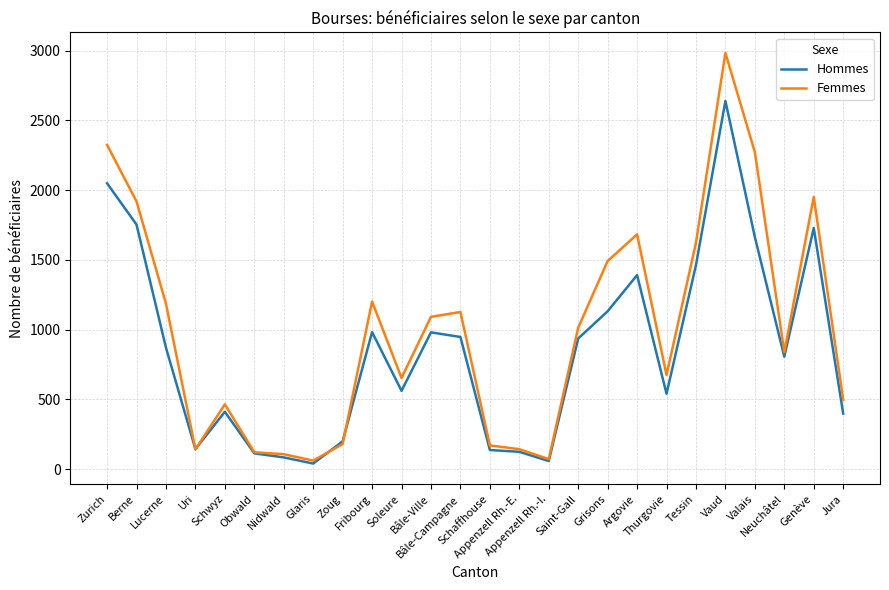

What is the total value across all series at Valais?

3936